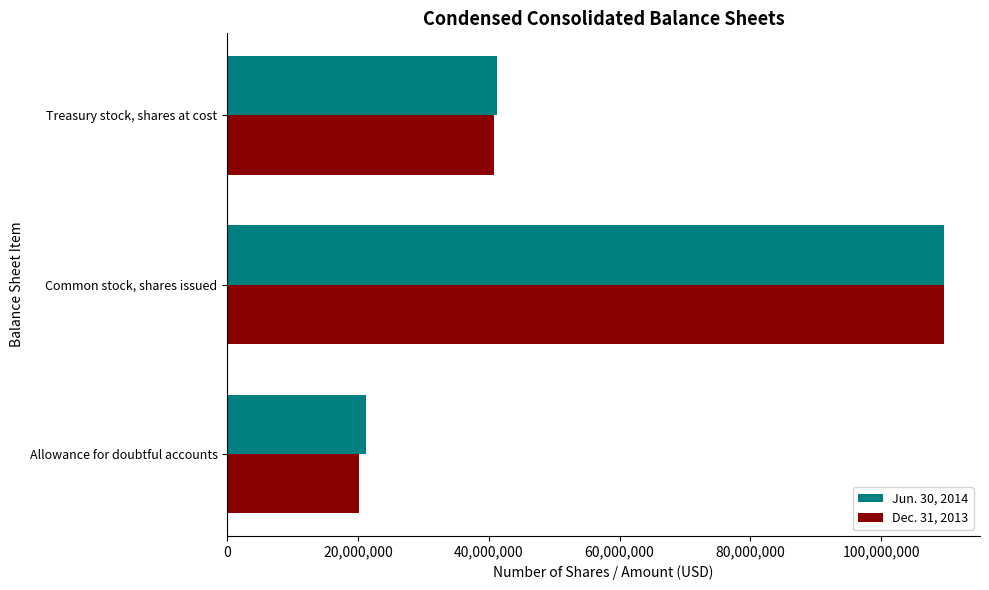

What is the difference between the second highest and minimum values in the Jun. 30, 2014 series?

20009408